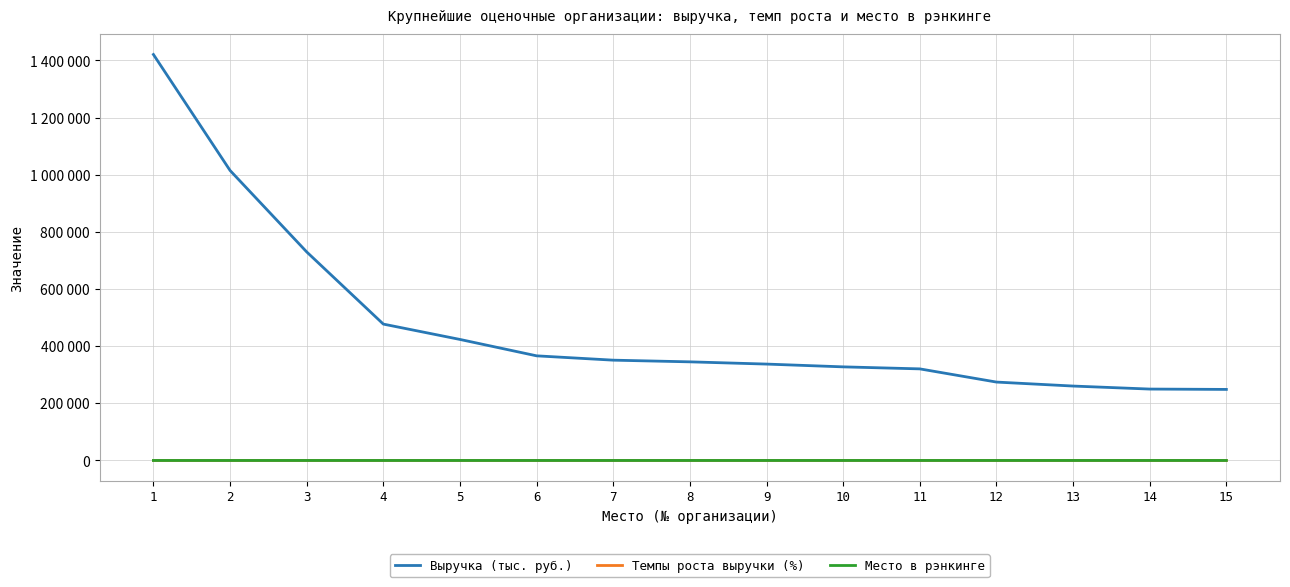

Read the Темпы роста выручки (%) value at 3.

2.0